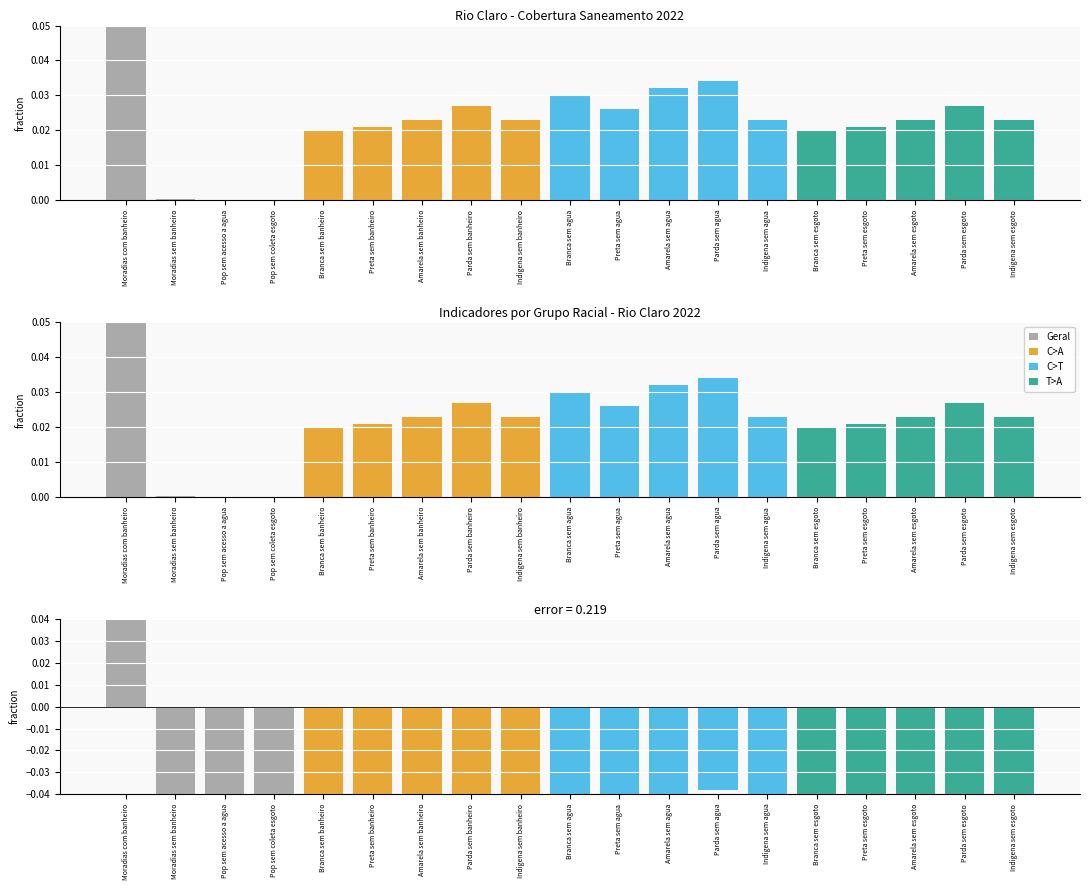

Count the number of categories in the chart.

19